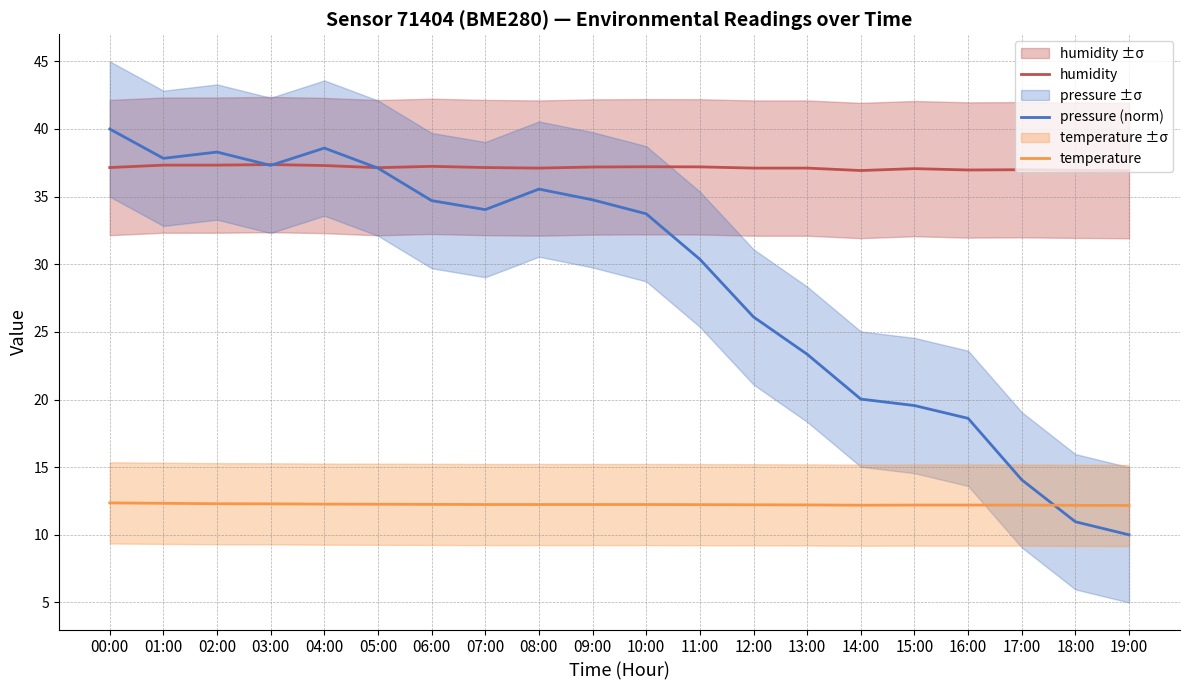

Is the value of humidity at 16:00 greater than the value of temperature at 17:00?

Yes